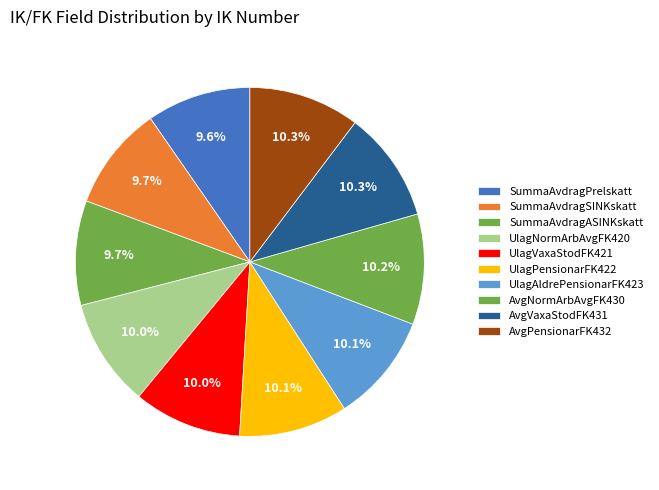

To the nearest percent, what is the average slice percentage?

10%